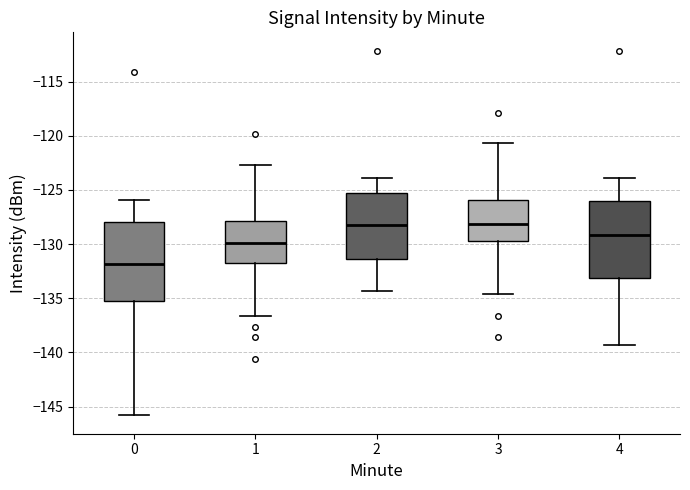

Reading left to right, read every box against the y-axis: the position of its median line, the range the box covers, and the ends of its whiskers. The values are not printed on the chart, so give them approximately, as read against the axis.

0: median -132.0, box -135.0 to -128.0, whiskers -146.0 to -126.0
1: median -130.0, box -131.5 to -128.0, whiskers -136.5 to -122.5
2: median -128.0, box -131.5 to -125.5, whiskers -134.5 to -124.0
3: median -128.0, box -129.5 to -126.0, whiskers -134.5 to -120.5
4: median -129.0, box -133.0 to -126.0, whiskers -139.5 to -124.0